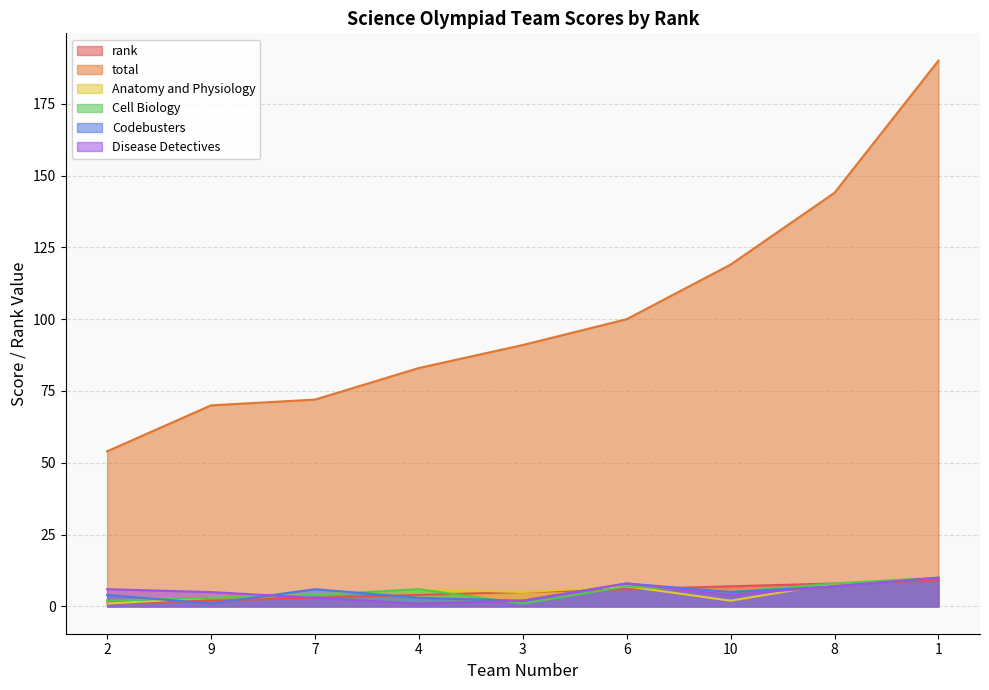

Between 9 and 2, which is larger?

9